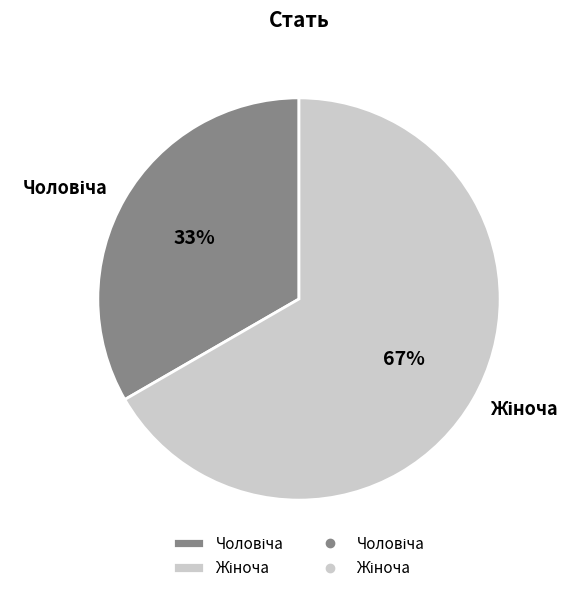

Does any single category account for the majority?

Yes